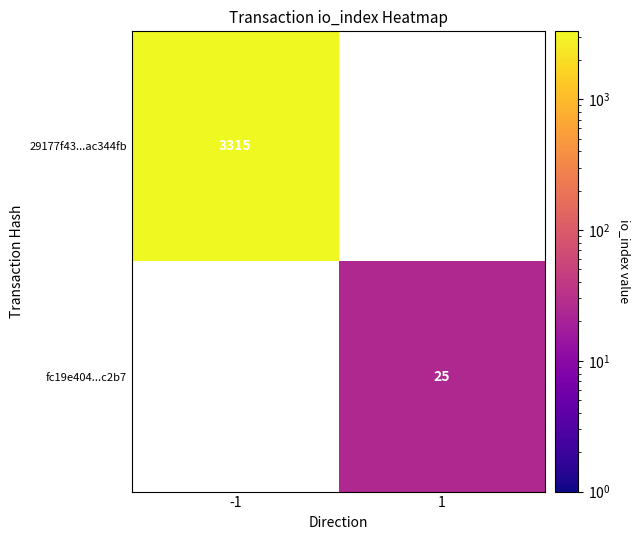

The fc19e404...c2b7 series shows 40 at 1. True or false?

False